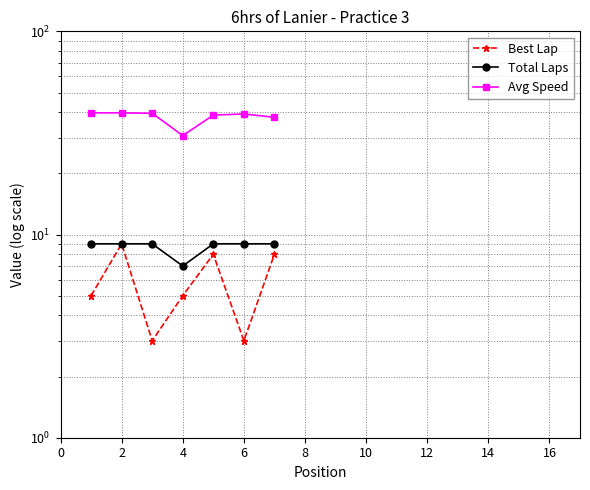

Is the value of Total Laps at 4 greater than the value of Avg Speed at 12?

No